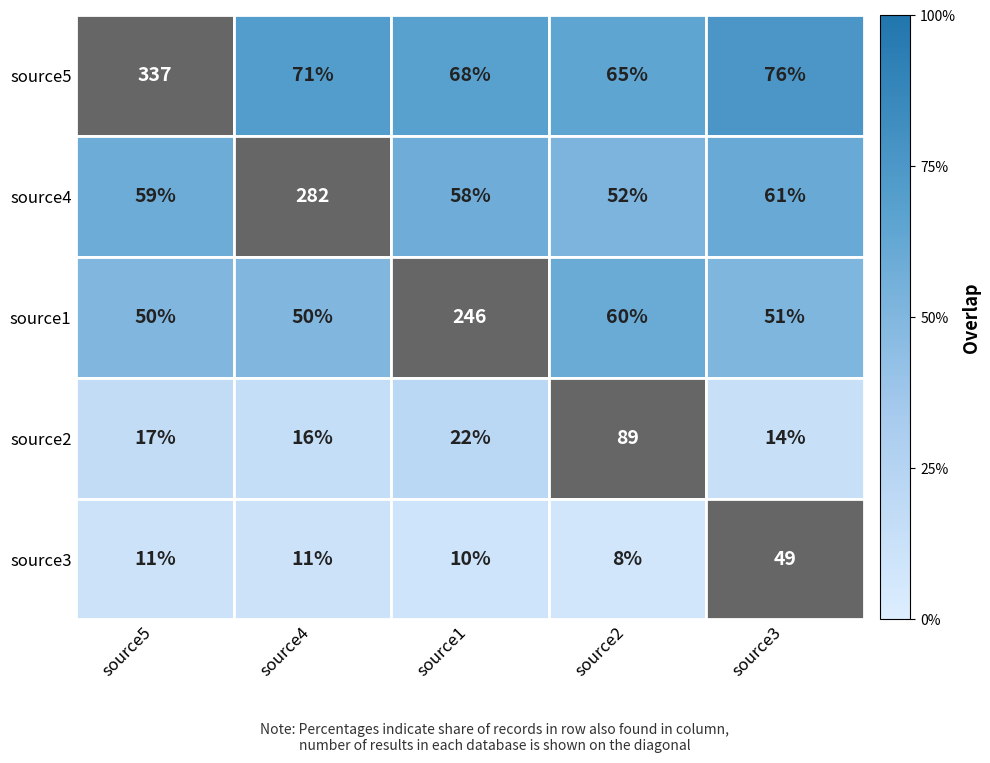

Which series changed the most between source4 and source1?

source4